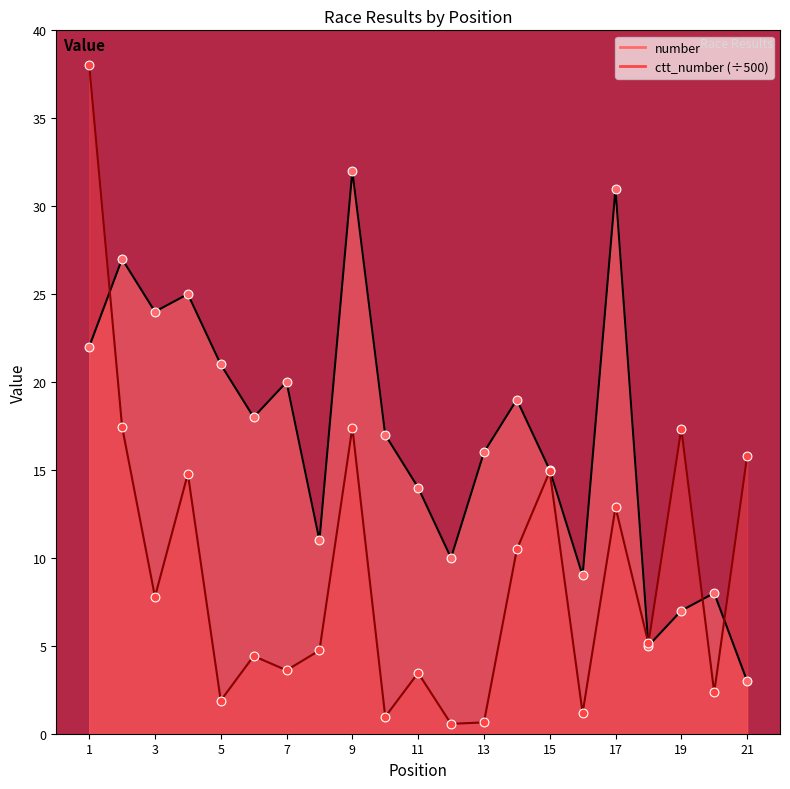

Which series reaches the maximum Y coordinate?

ctt_number